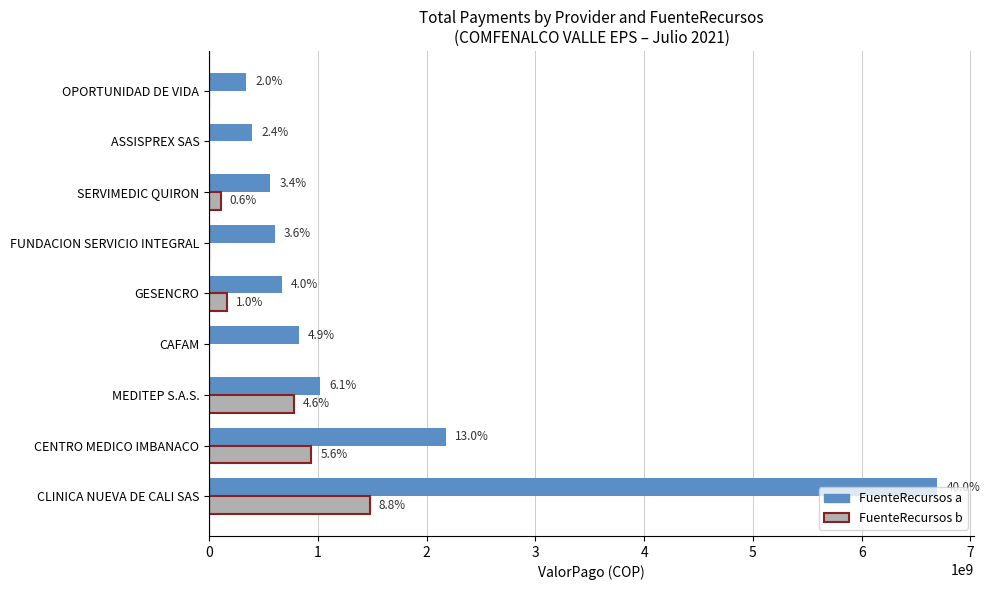

At how many categories does at least one series exceed 2326717686?

1